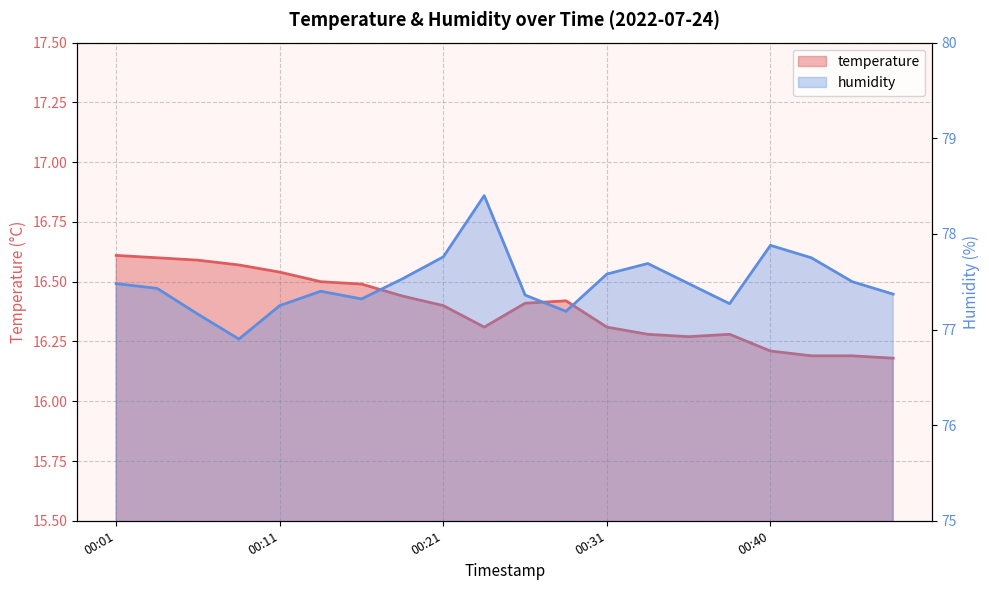

List the series in order of their peak value, highest first.

humidity, temperature